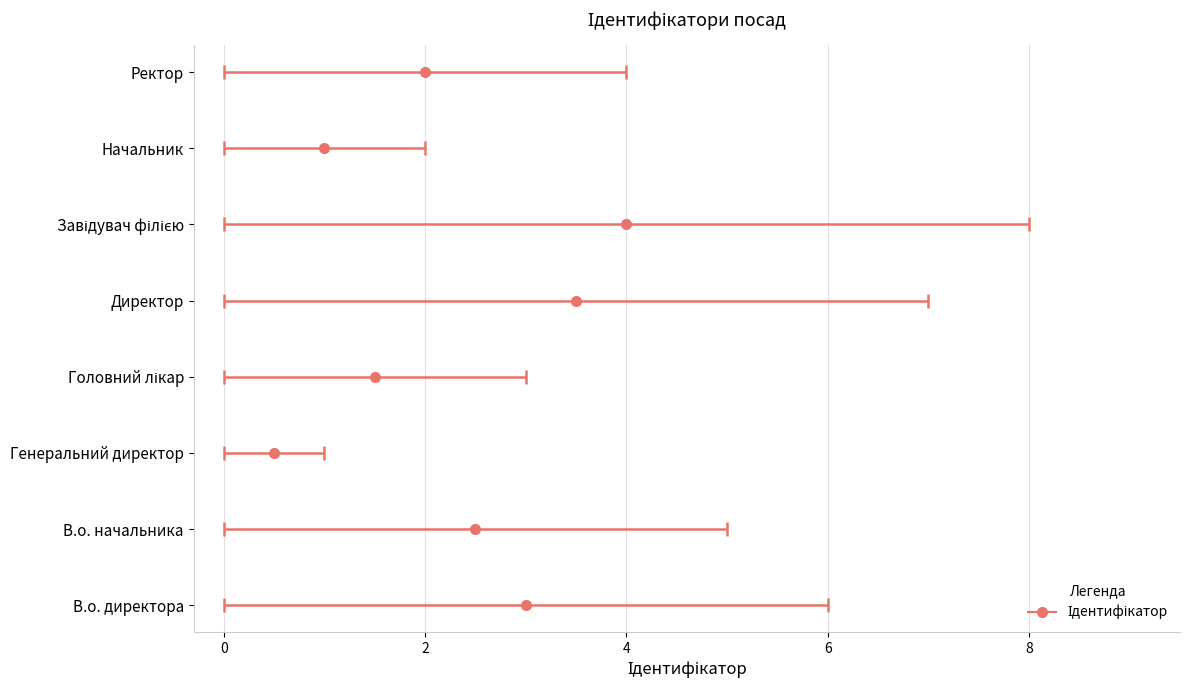

At which category does the data reach its first local peak?

Завідувач філією